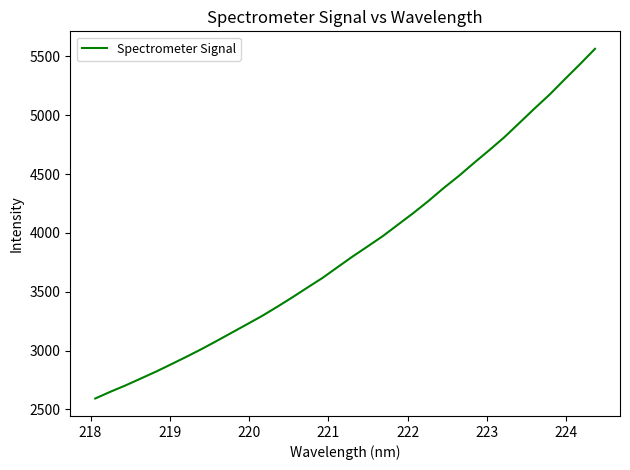

What is the difference between the maximum and minimum values?

2970.9